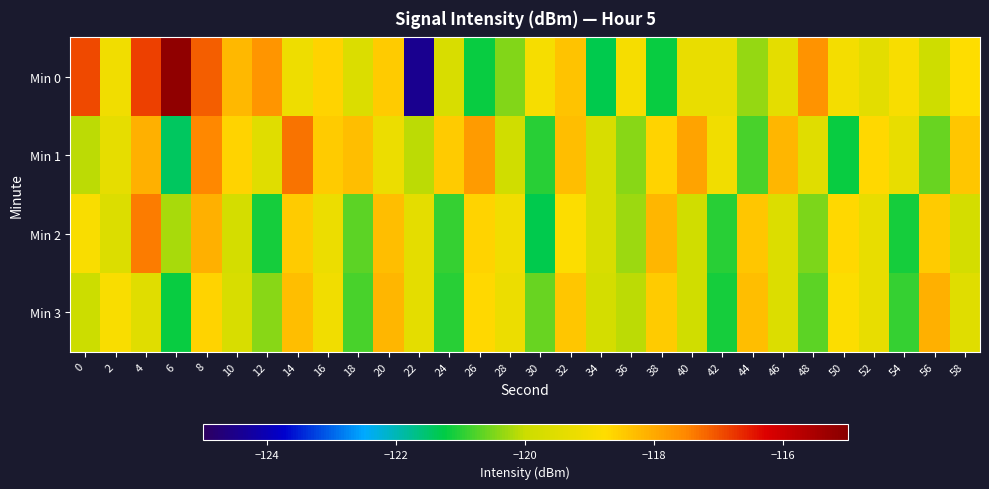

Which series has the largest total across all categories?

Min 0